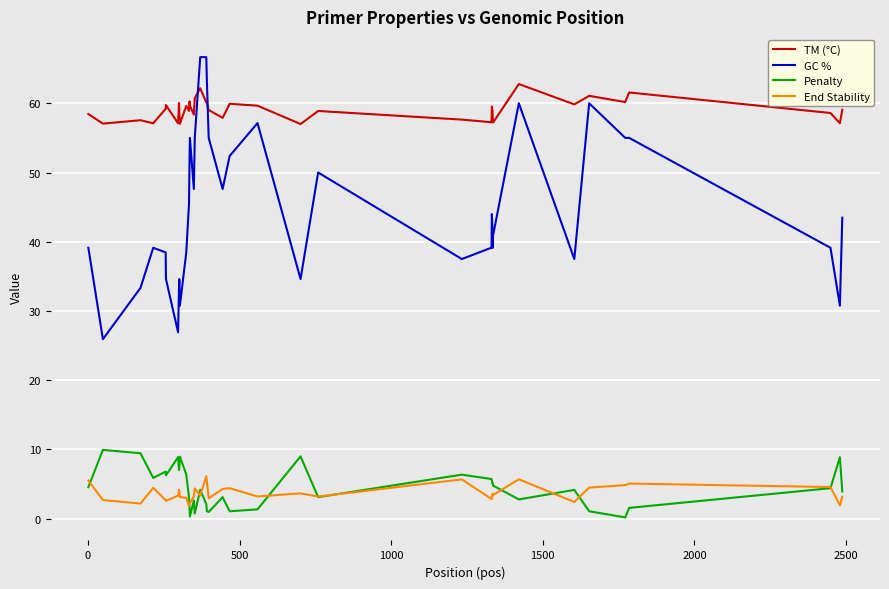

How many lines are shown in the chart?

4